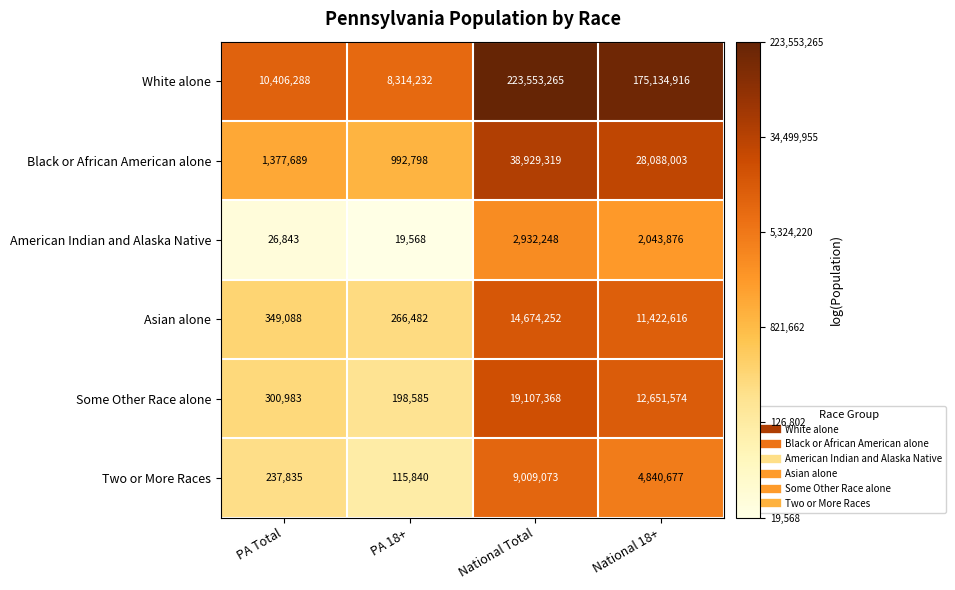

List the labels in order of Asian alone value, smallest first.

PA 18+, PA Total, National 18+, National Total